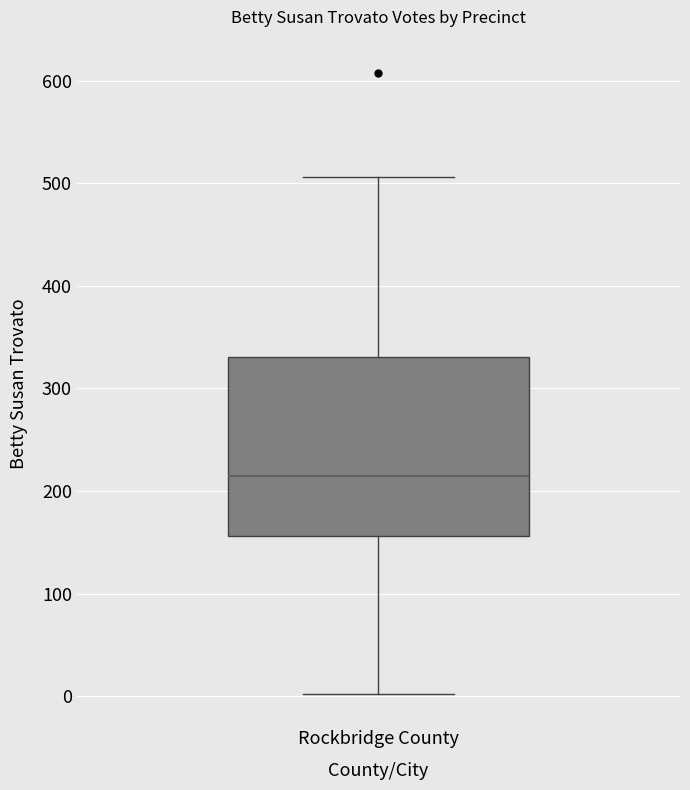

Read this box plot against the y-axis: the position of the median line, the range covered by the box, and the ends of both whiskers. The values are not printed on the chart, so give them approximately, as read against the axis.

median 220, box 160 to 330, whiskers 0 to 510